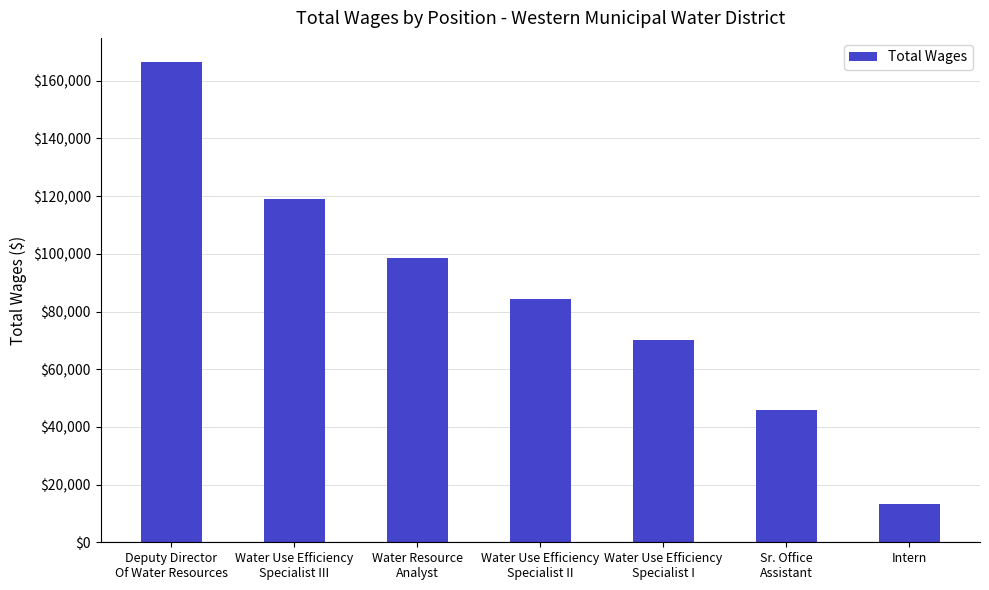

Rank the categories by value from highest to lowest.

Deputy Director
Of Water Resources, Water Use Efficiency
Specialist III, Water Resource
Analyst, Water Use Efficiency
Specialist II, Water Use Efficiency
Specialist I, Sr. Office
Assistant, Intern